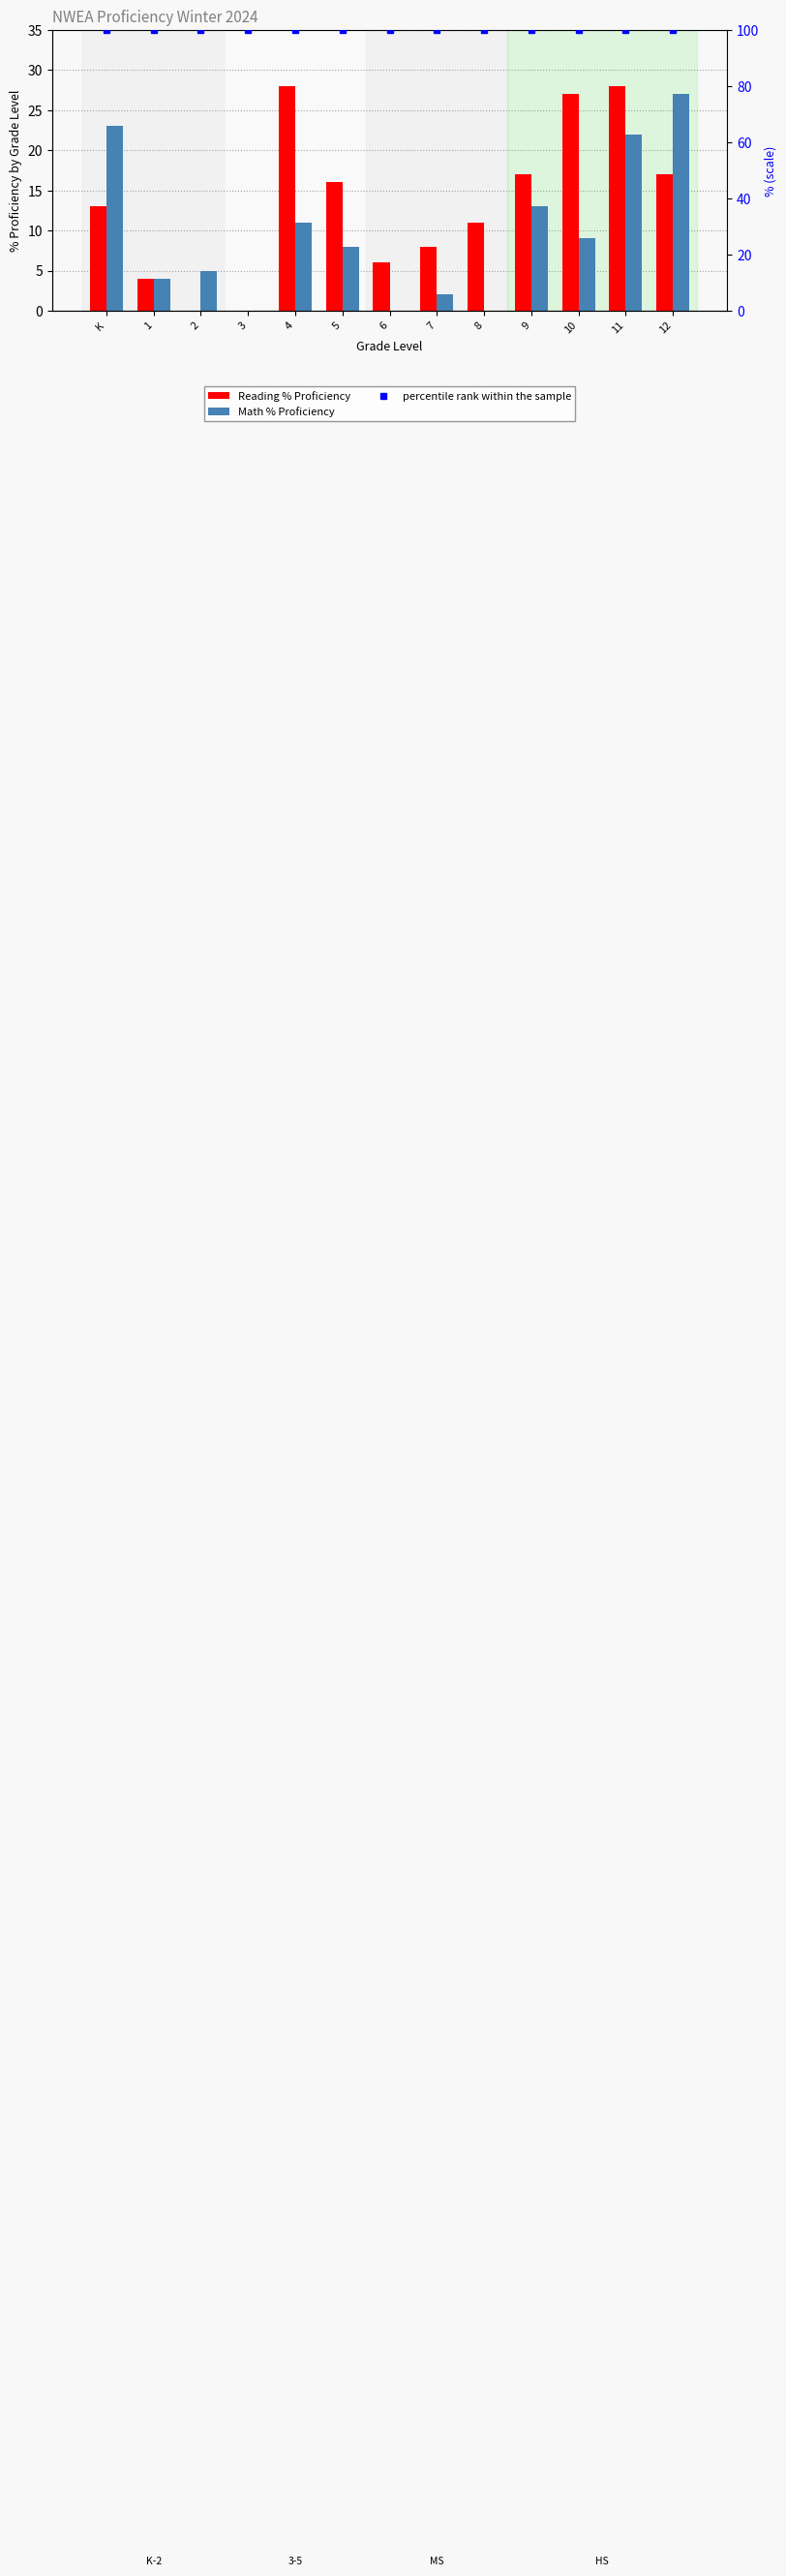

What is the label of the 10th bar from the right?

3